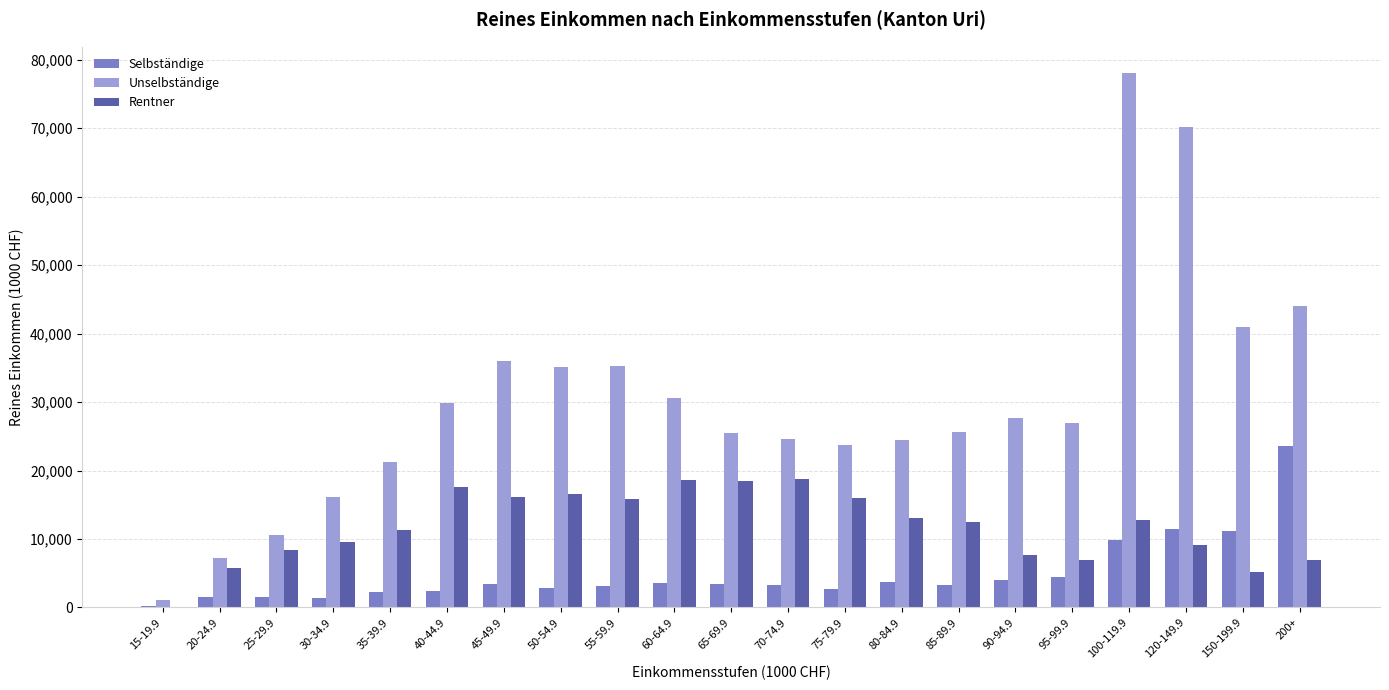

The Rentner series shows 11349.8 at 35-39.9. True or false?

True